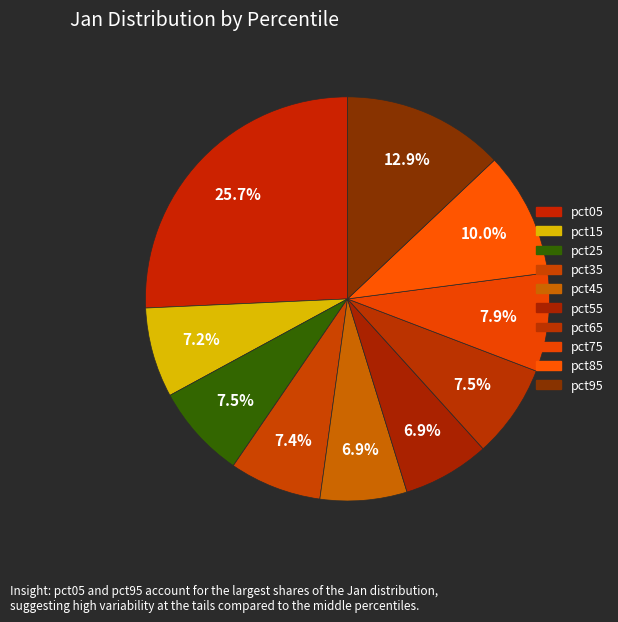

Count the number of slices in the pie.

10